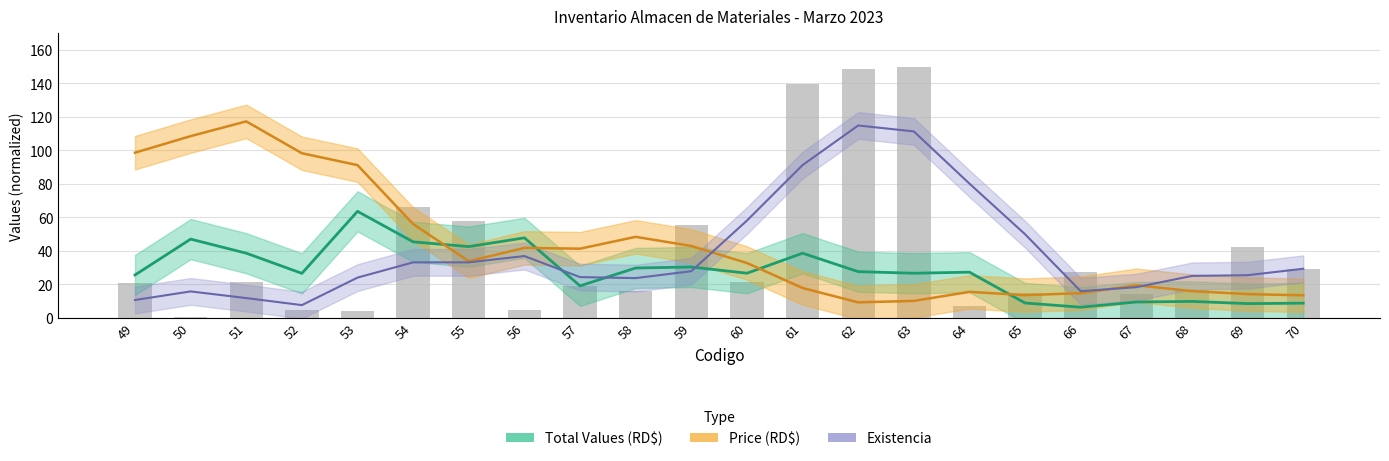

Which has a higher value, 56 or 61?

61